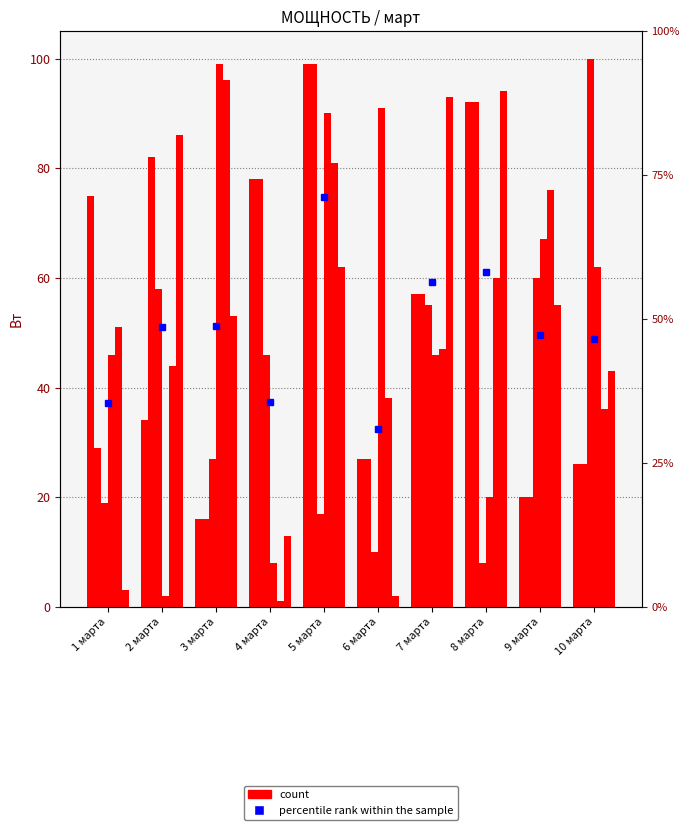

Are the bars grouped side by side (vs. stacked)?

Yes